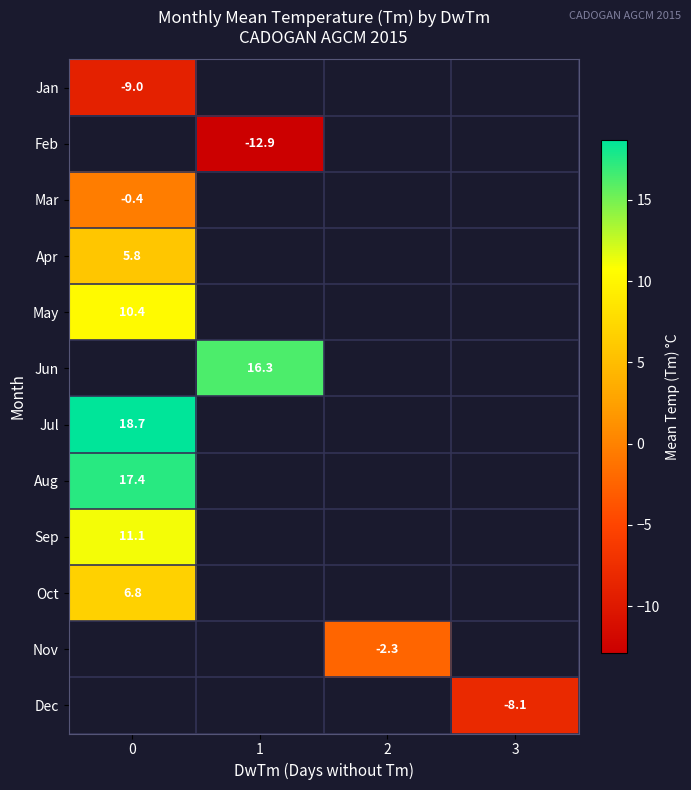

The value of Aug at 0 is 26.5. True or false?

False